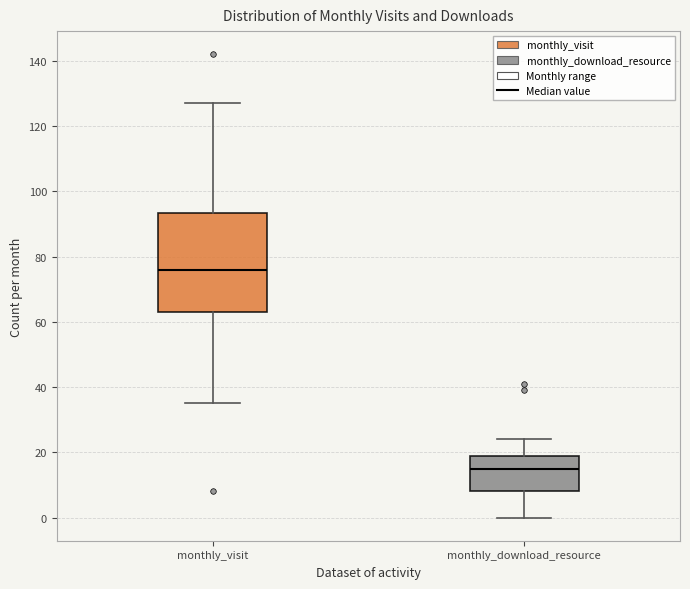

Reading left to right, transcribe this box plot: for each box, give where its median line is, the range the box spans, and where its two whiskers end, as read against the y-axis. The values are not printed on the chart, so give them approximately, as read against the axis.

monthly_visit: median 76, box 64 to 94, whiskers 36 to 128
monthly_download_resource: median 16, box 8 to 20, whiskers 0 to 24